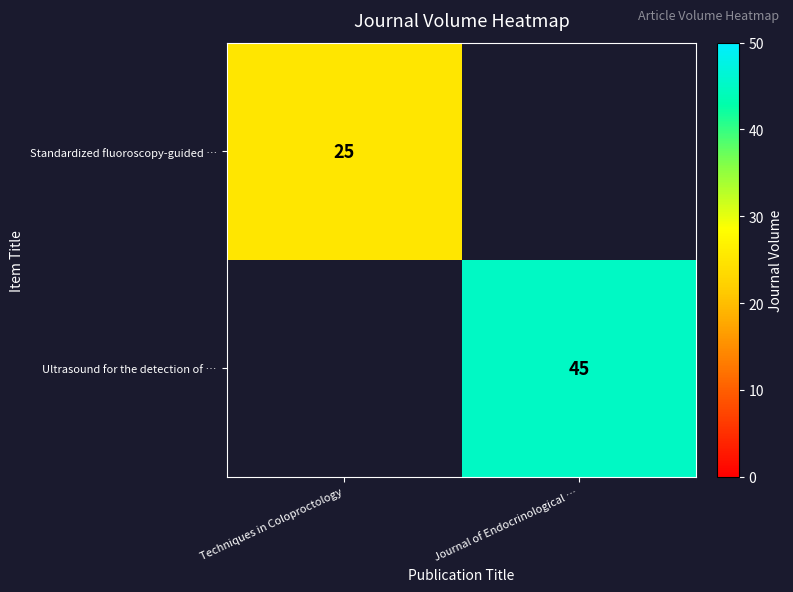

Is it true that Ultrasound for the detection of … equals 45 at Journal of Endocrinological …?

True